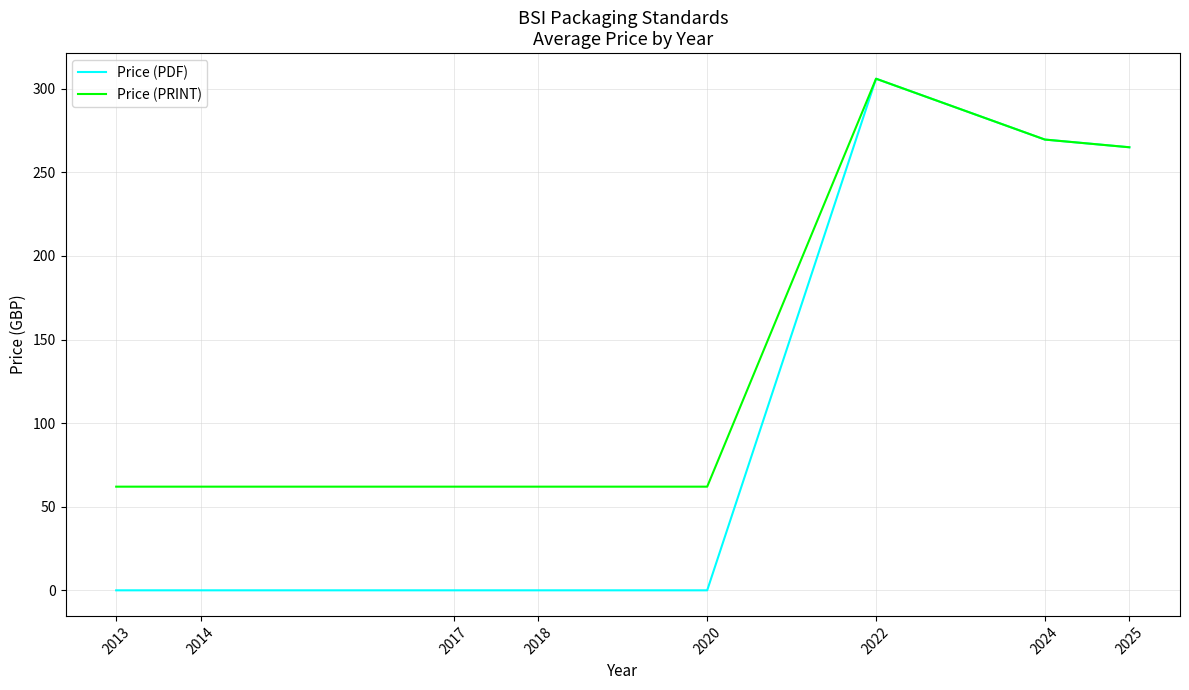

How many lines are shown in the chart?

2